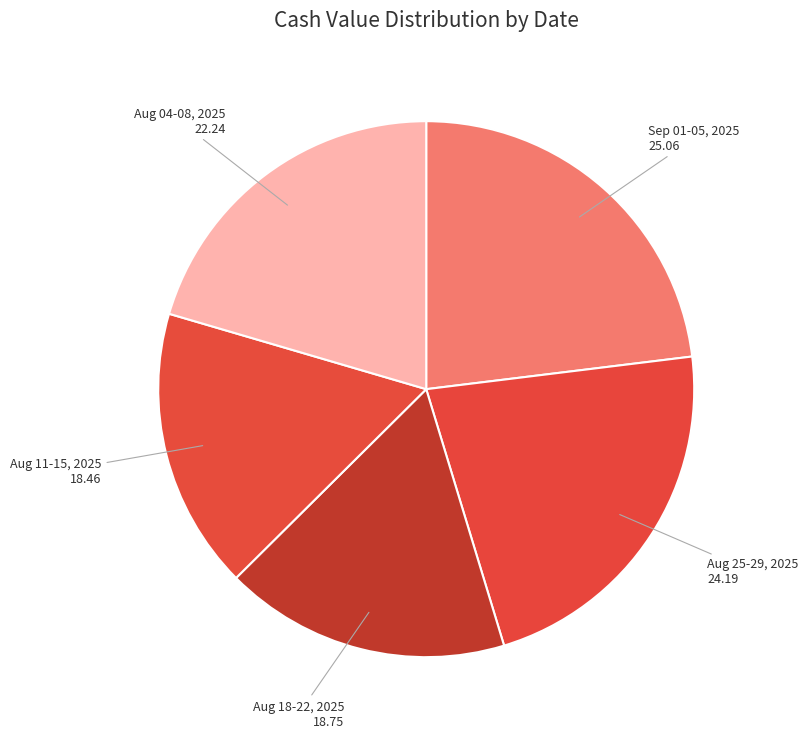

How many slices are in this pie chart?

5